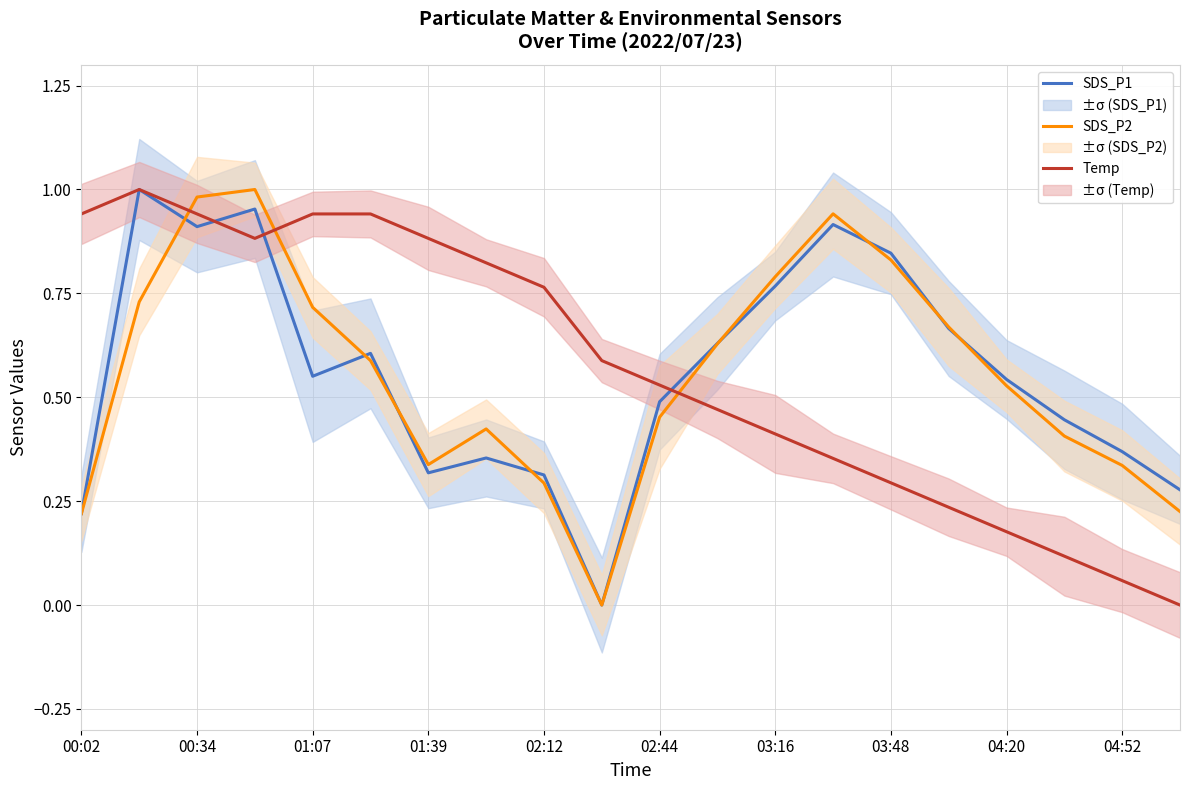

Does the chart have visible grid lines?

Yes